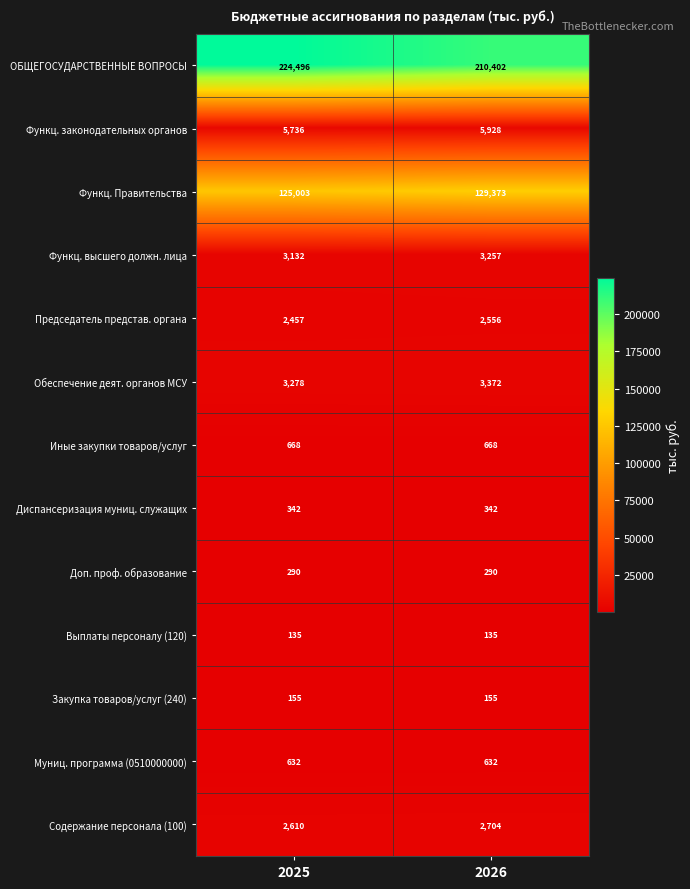

What is the difference between the Обеспечение деят. органов МСУ values at 2026 and 2025?

94